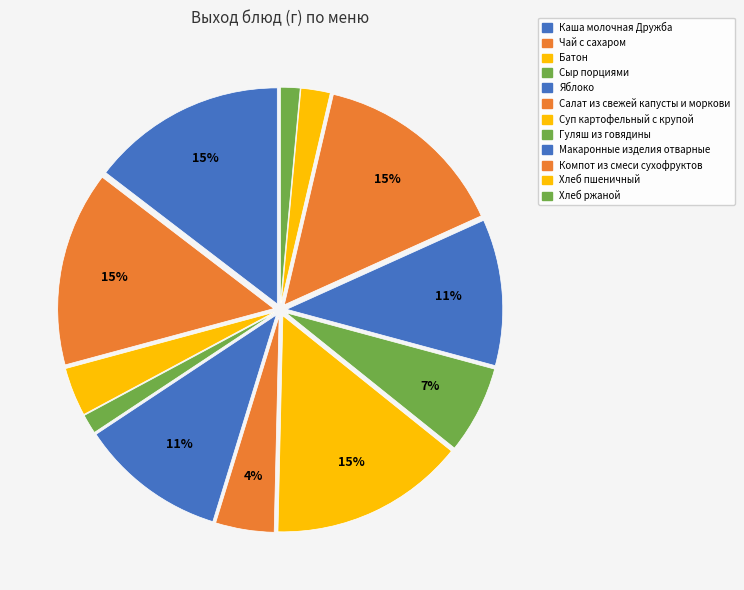

Count the number of slices in the pie.

12